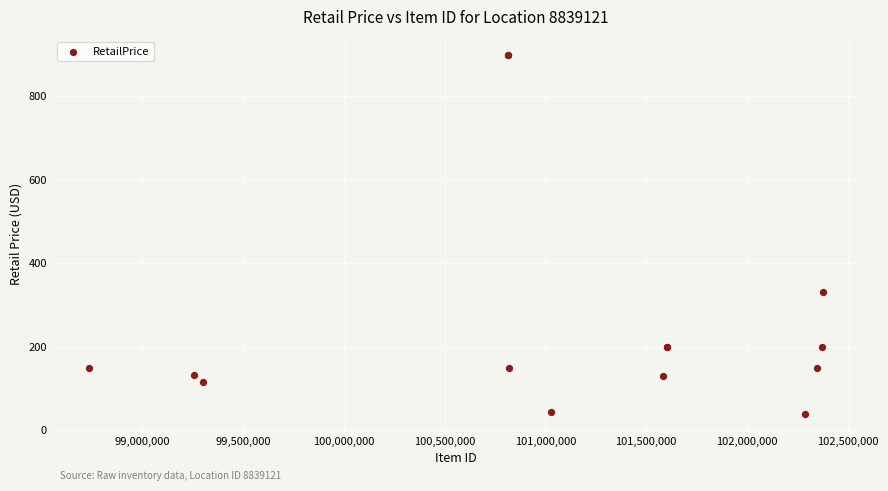

What Y value in the scatter plot is closest to 469?

330.0